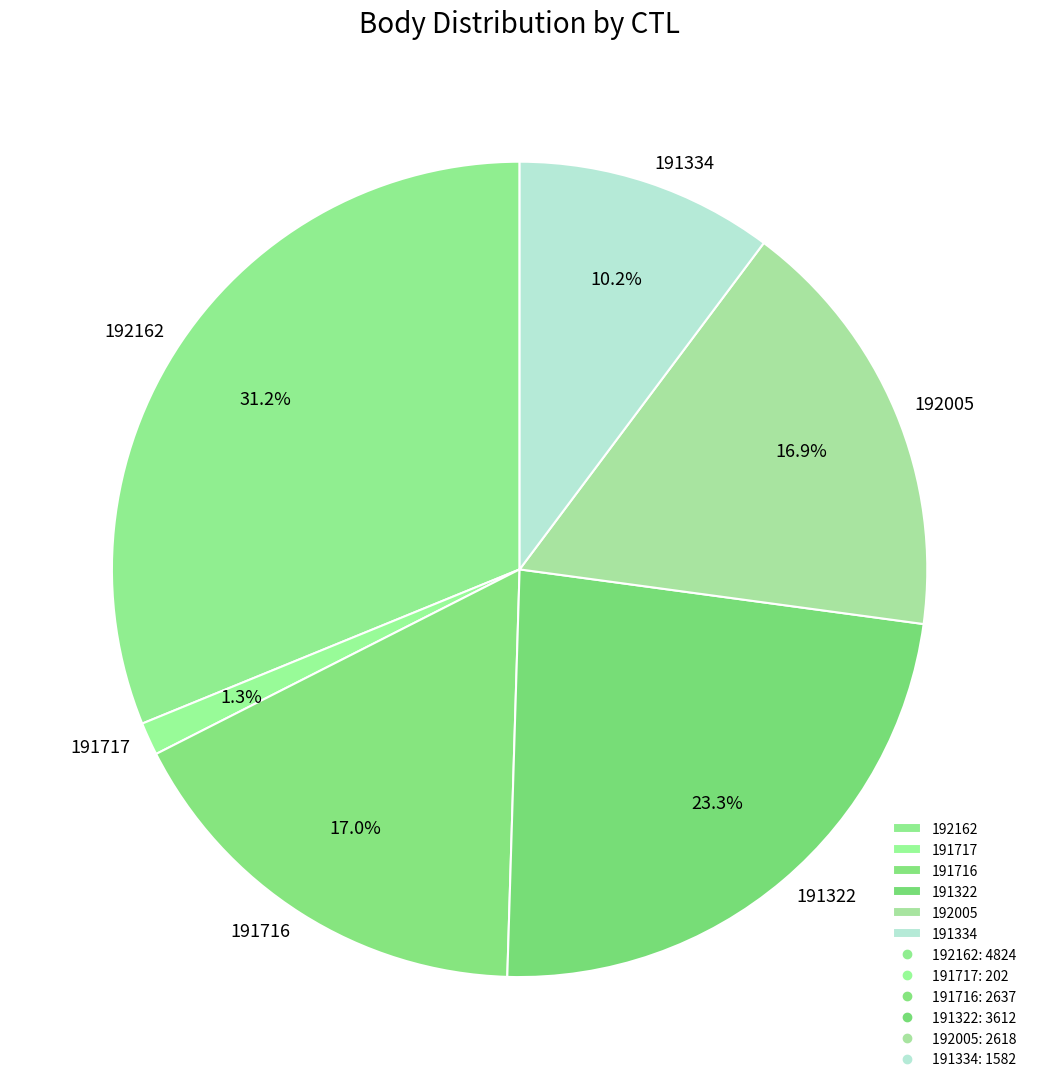

Which category has the smallest portion of the pie?

191717